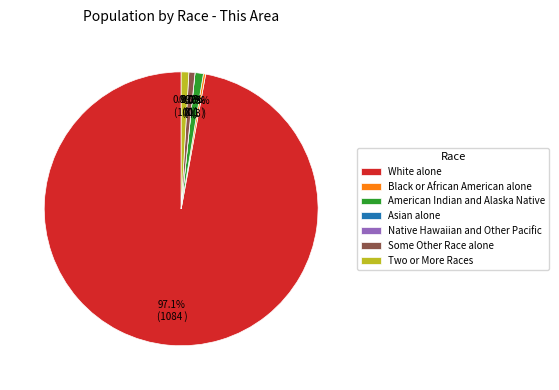

The Asian alone slice represents 10% of the pie. True or false?

False